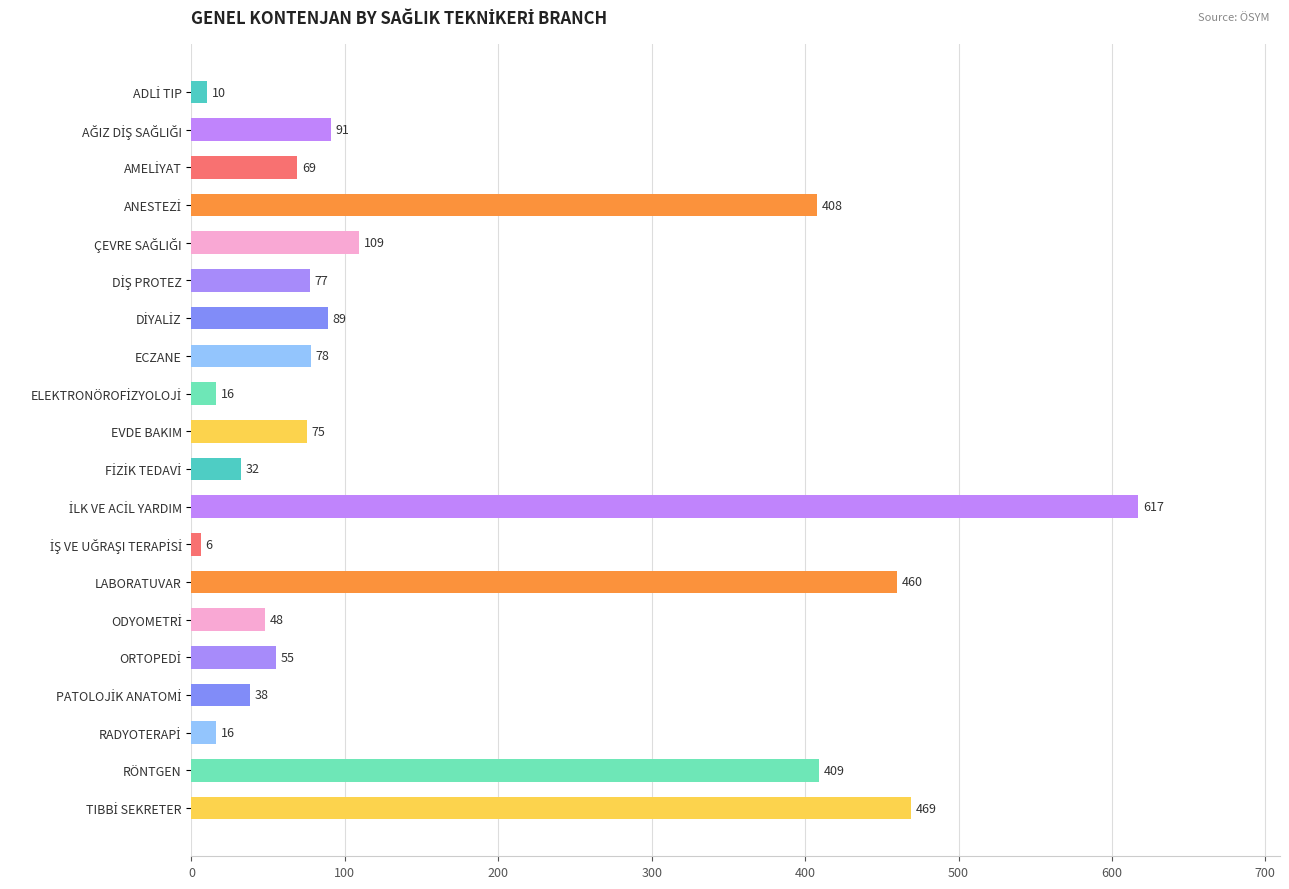

What is the minimum value shown in the chart?

6